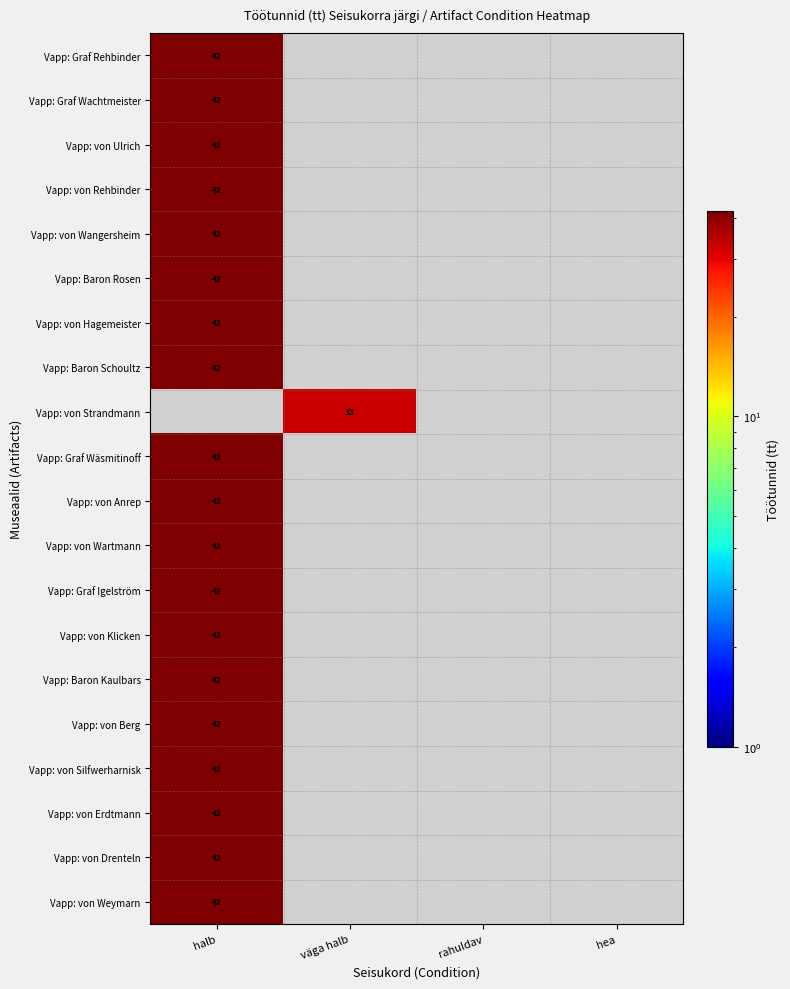

The Vapp: von Drenteln series shows 42 at halb. True or false?

True